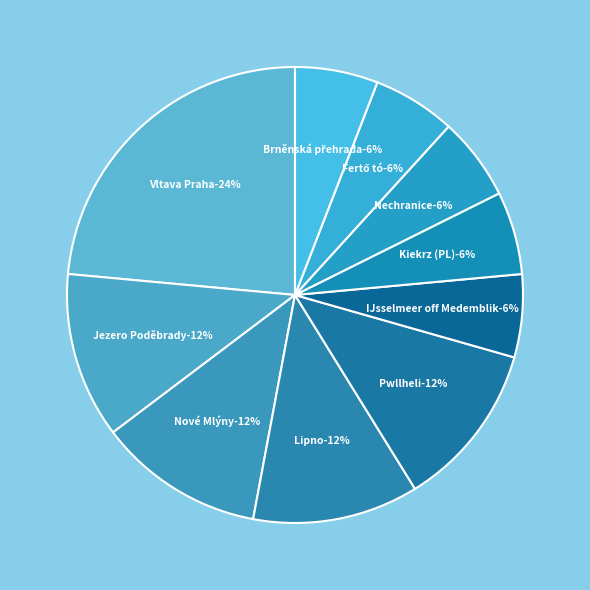

Rank the categories by value from highest to lowest.

Vltava Praha, Jezero Poděbrady, Nové Mlýny, Lipno, Pwllheli / Pwlhelli, IJsselmeer off Medemblik, Kiekrz (PL), Nechranice, Fertő tó, Hungary, Brněnská přehrada